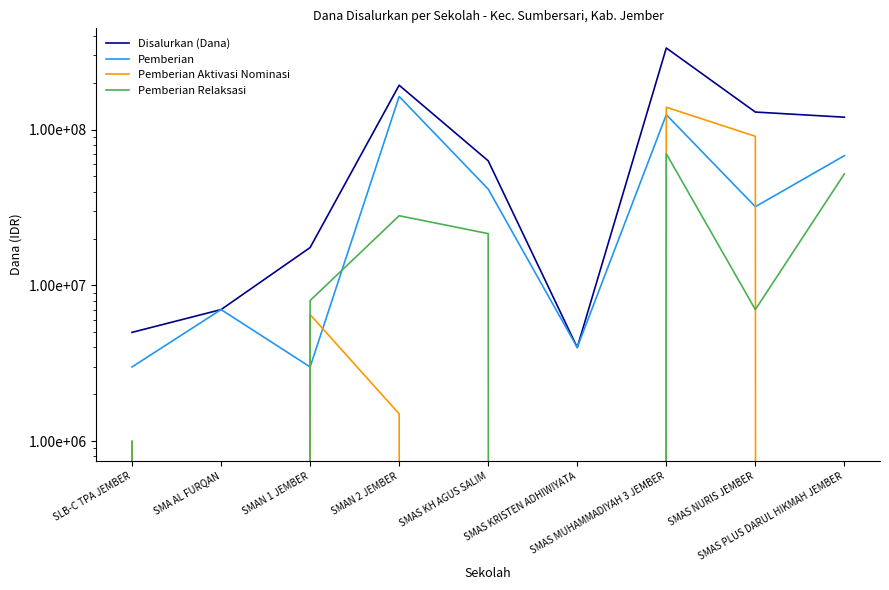

What is the sum of all Pemberian Aktivasi Nominasi values?

238500000